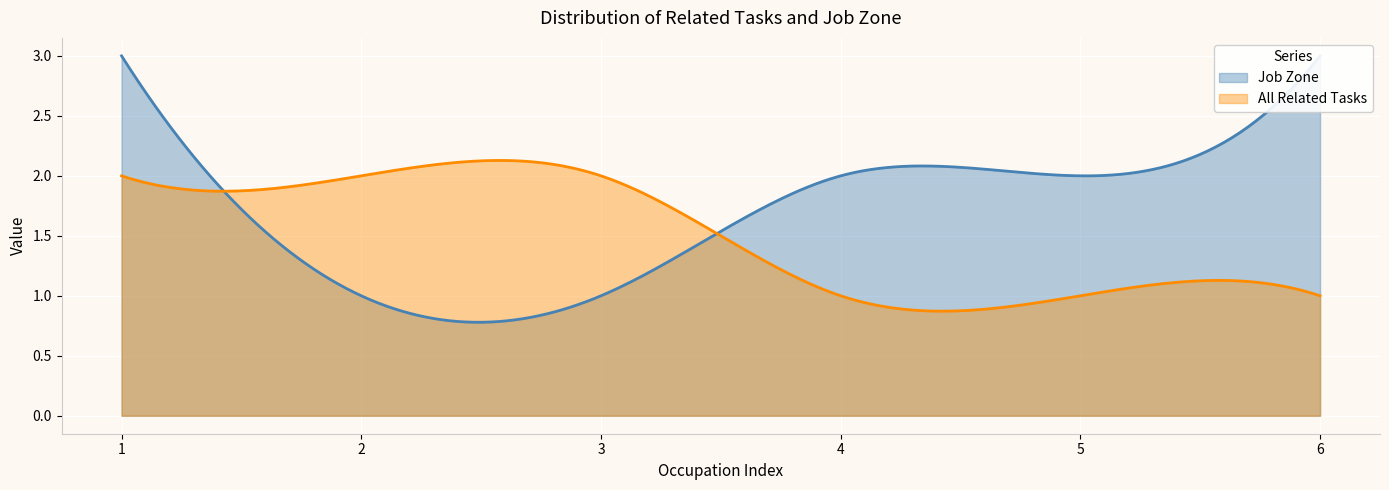

How many lines are shown in the chart?

2